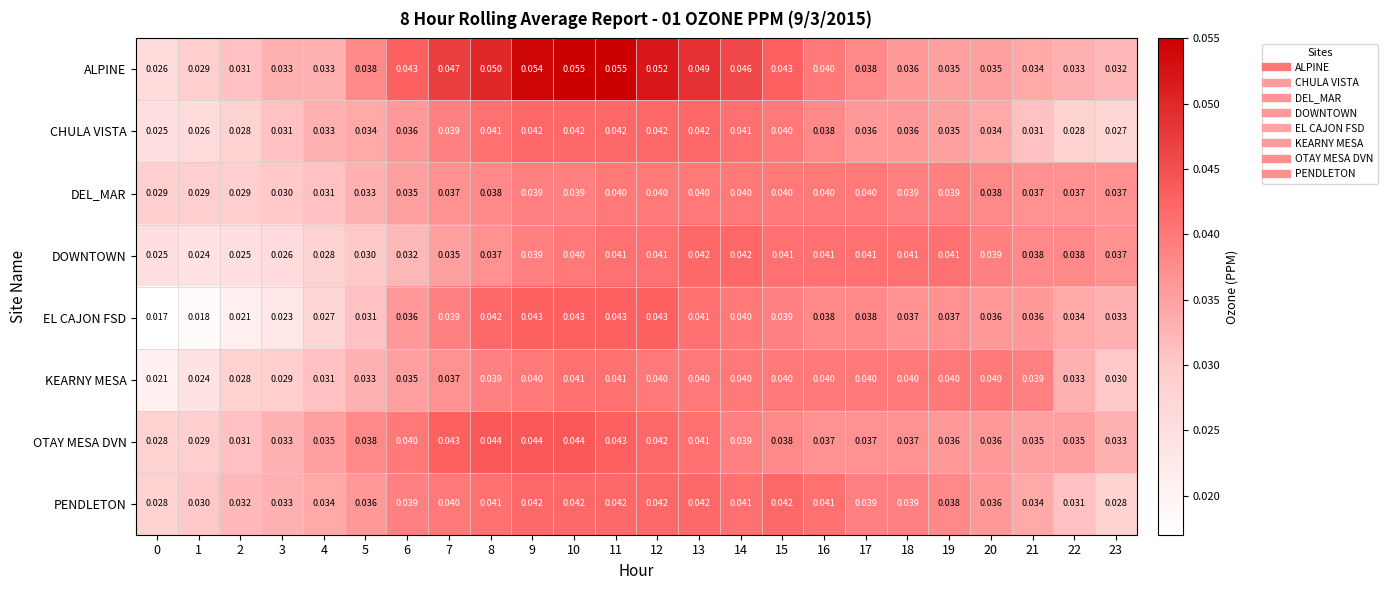

Which series changed the most between 3 and 12?

EL CAJON FSD